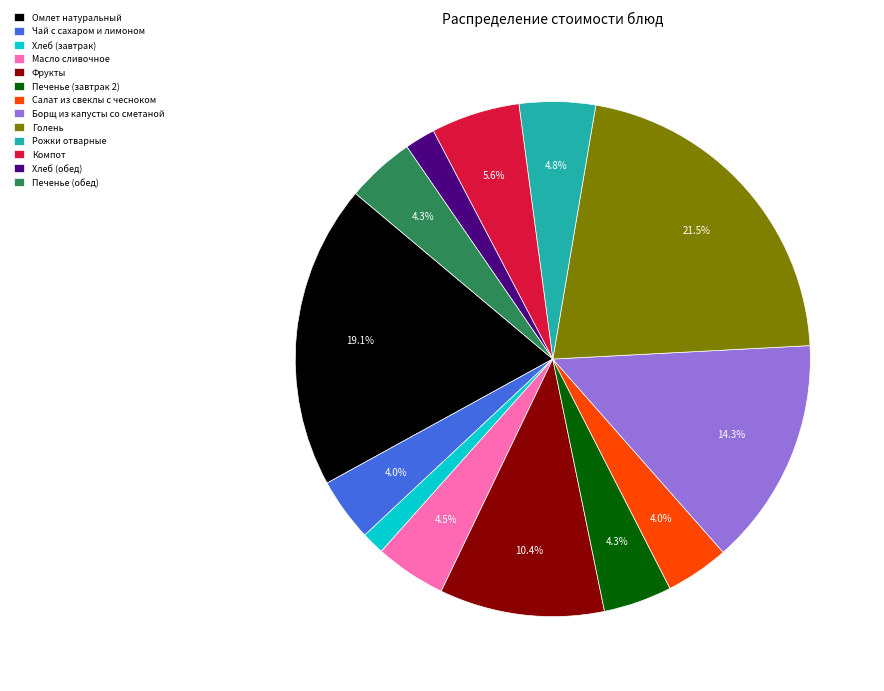

Count the number of slices in the pie.

13